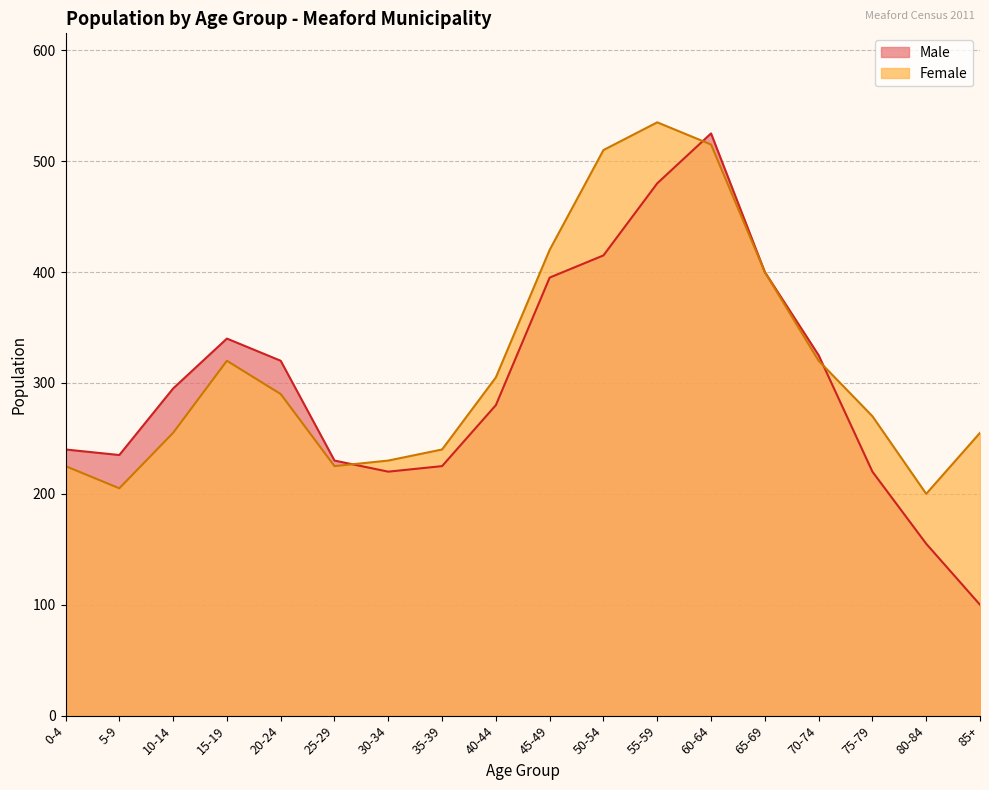

Is it true that Male equals 400 at 65-69?

True